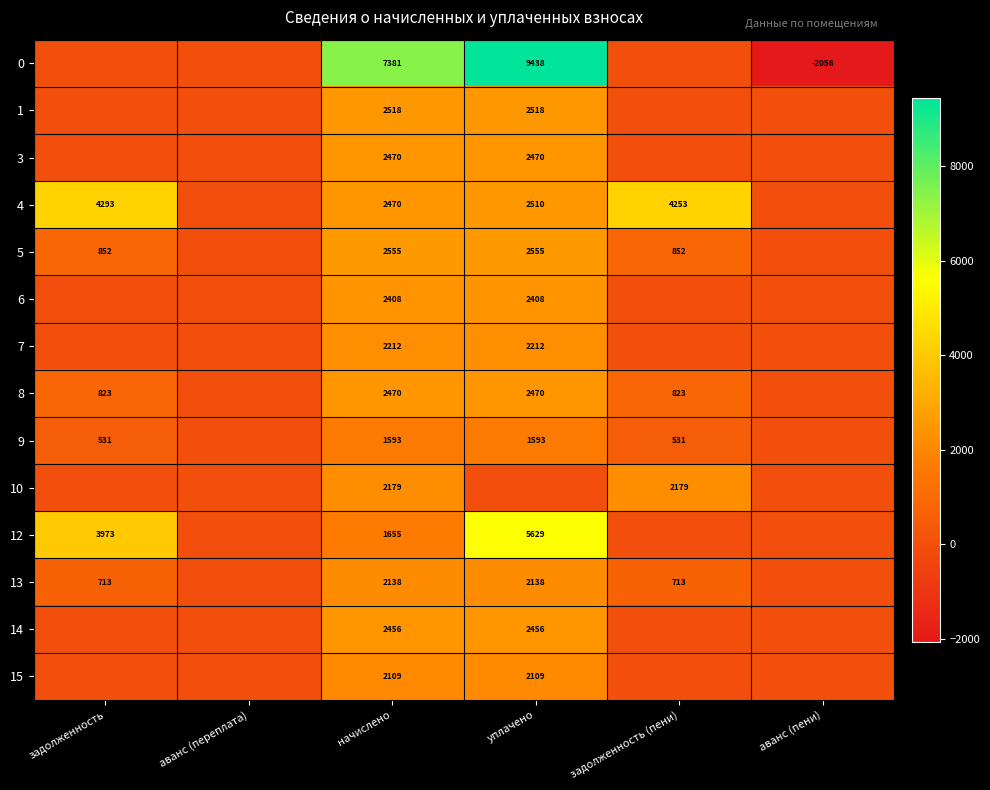

Is the value of 1 at уплачено greater than the value of 7 at уплачено?

Yes